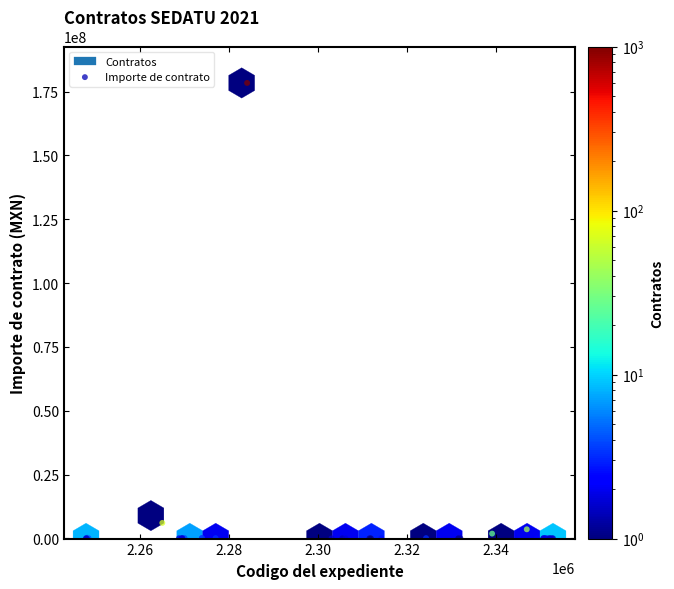

What Y value in the scatter plot is closest to 89215494?

6093619.1